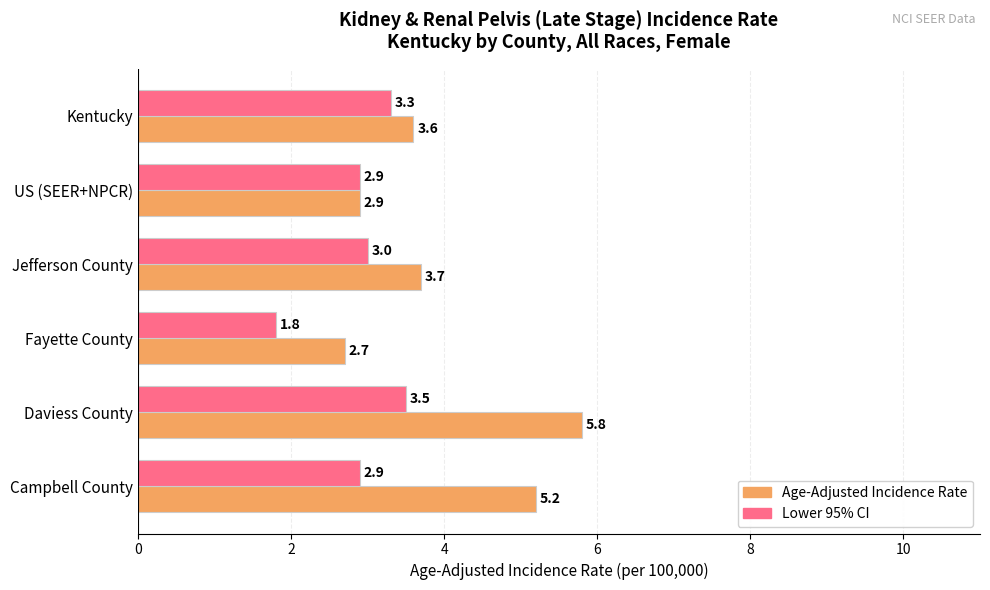

At which label does Age-Adjusted Incidence Rate reach its peak?

Daviess County